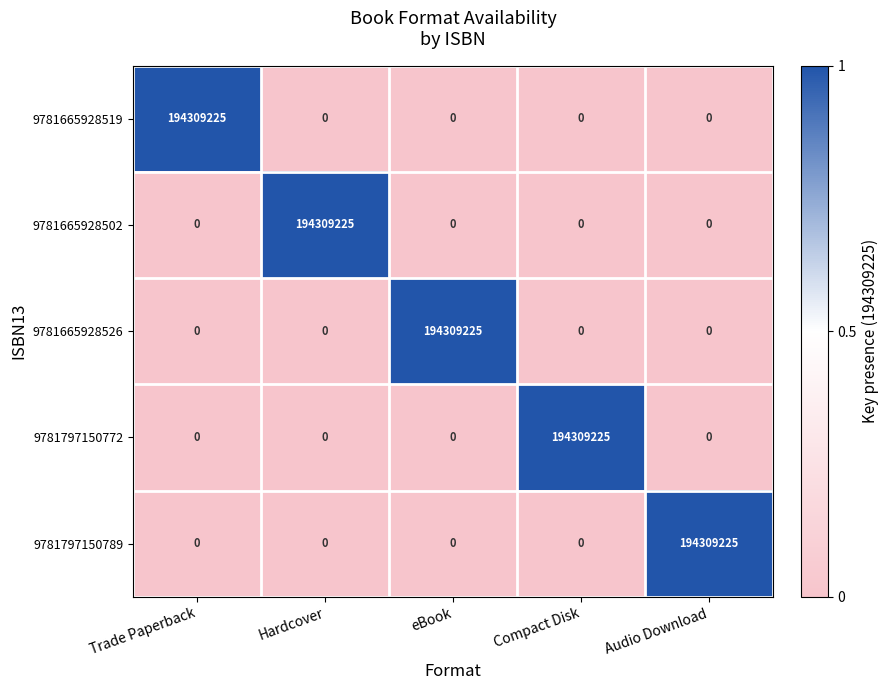

What is the spread (max minus min) of values at Hardcover?

194309225